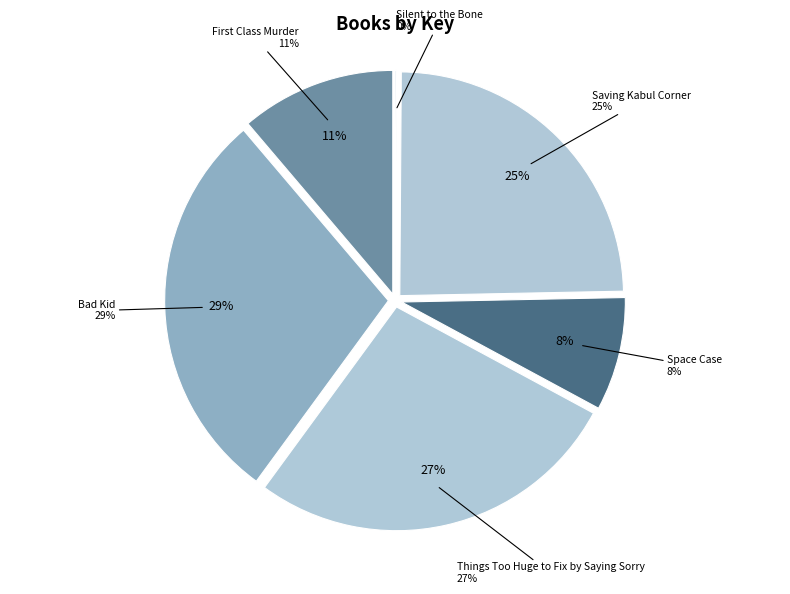

How many slices are in this pie chart?

6